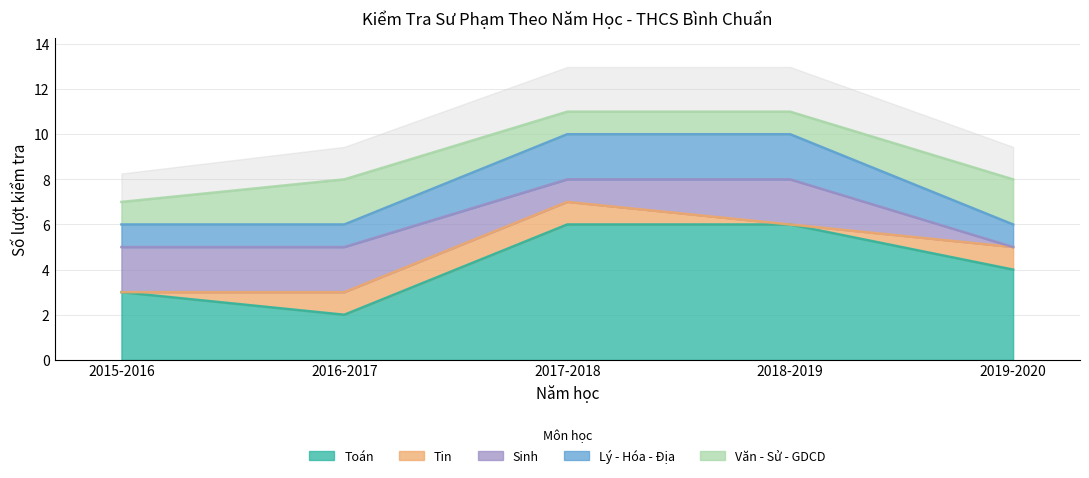

The value of Tin at 2016-2017 is 1. True or false?

True